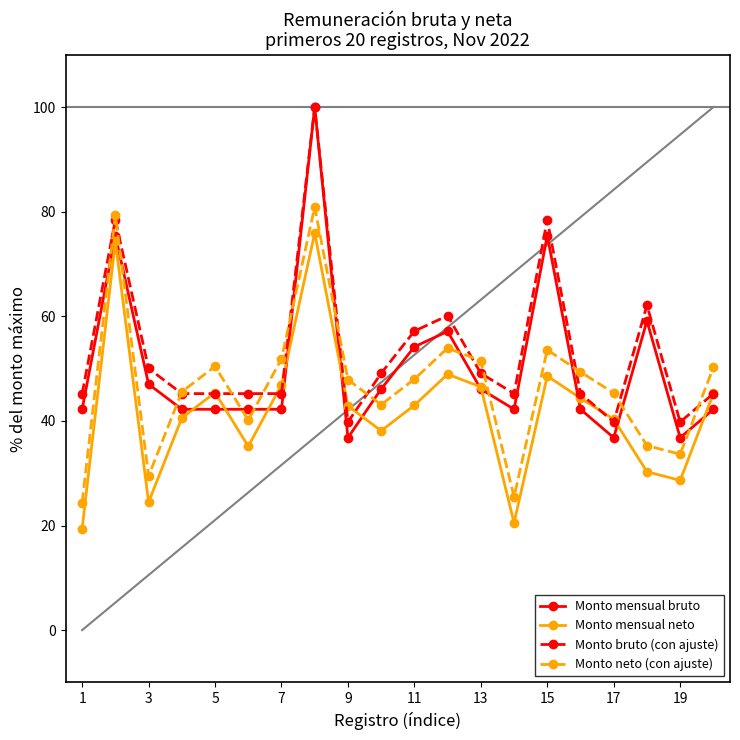

Which series ends up on top after the final intersection of Monto bruto (con ajuste) and Monto neto (con ajuste)?

Monto neto (con ajuste)